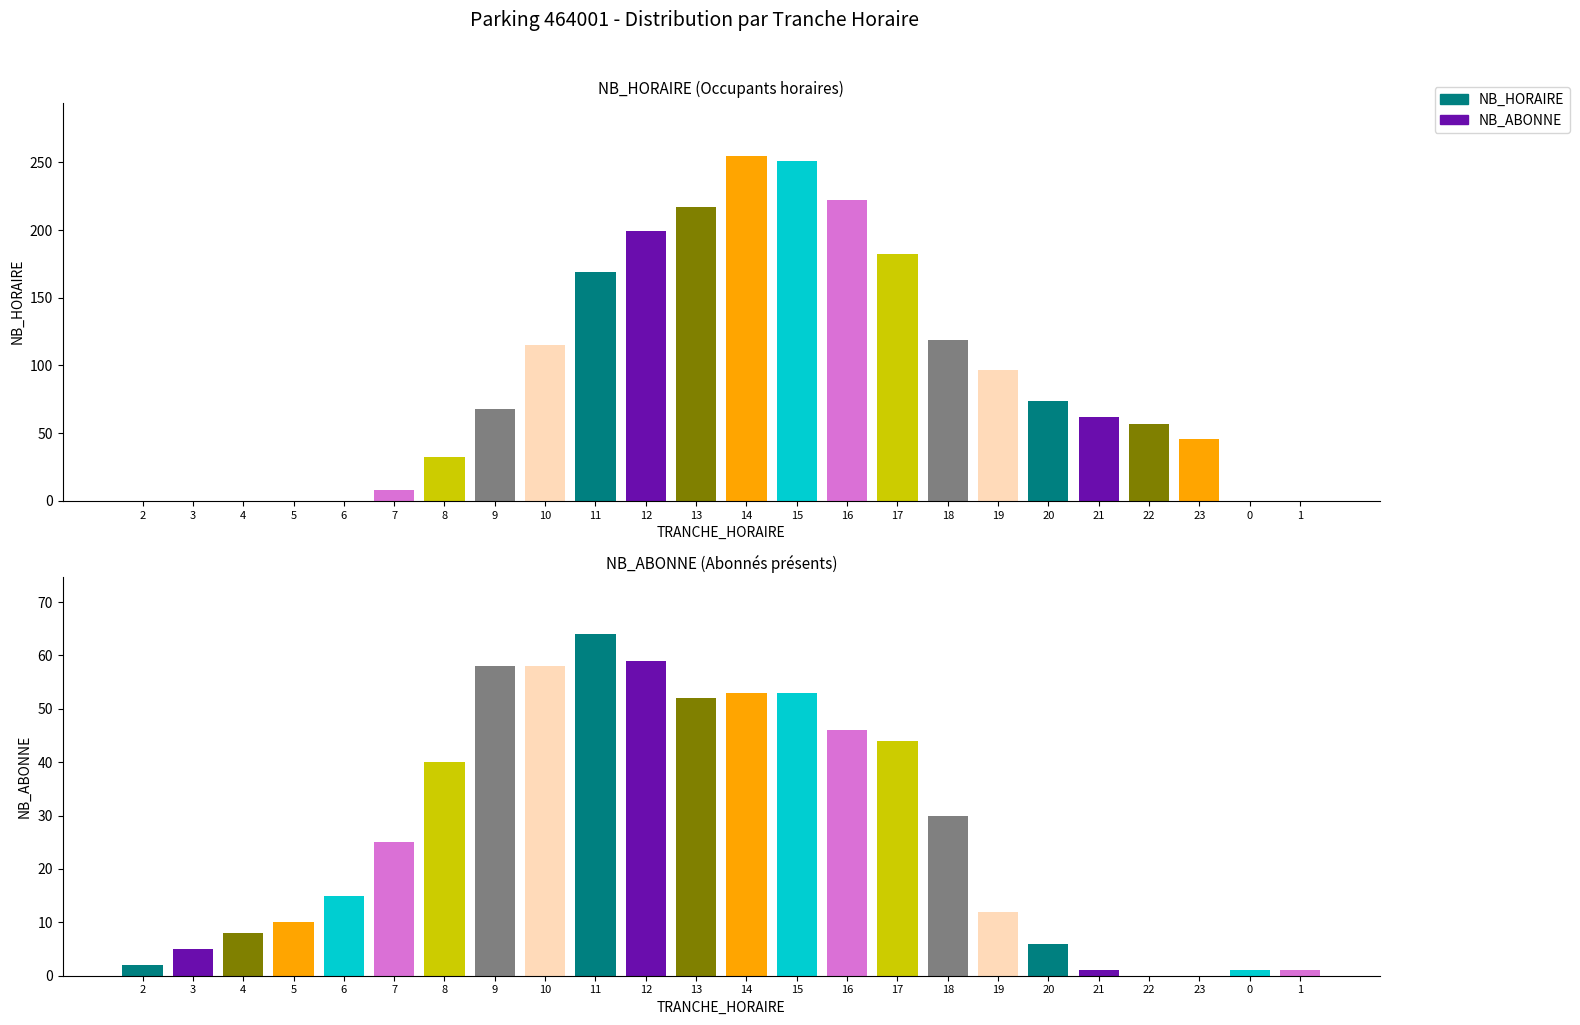

Reading left to right, extract all data points from this chart.

NB_HORAIRE: 2=0	3=0	4=0	5=0	6=0	7=8	8=32	9=68	10=115	11=169	12=199	13=217	14=255	15=251	16=222	17=182	18=119	19=97	20=74	21=62	22=57	23=46	0=0	1=0
NB_ABONNE: 2=2	3=5	4=8	5=10	6=15	7=25	8=40	9=58	10=58	11=64	12=59	13=52	14=53	15=53	16=46	17=44	18=30	19=12	20=6	21=1	22=0	23=0	0=1	1=1